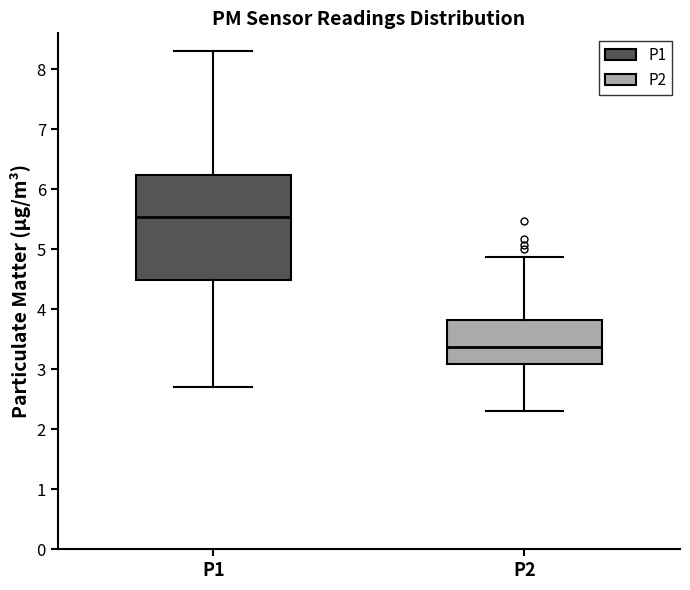

Reading left to right, transcribe this box plot: for each box, give where its median line is, the range the box spans, and where its two whiskers end, as read against the y-axis. The values are not printed on the chart, so give them approximately, as read against the axis.

P1: median 5.5, box 4.5 to 6.2, whiskers 2.7 to 8.3
P2: median 3.4, box 3.1 to 3.8, whiskers 2.3 to 4.9